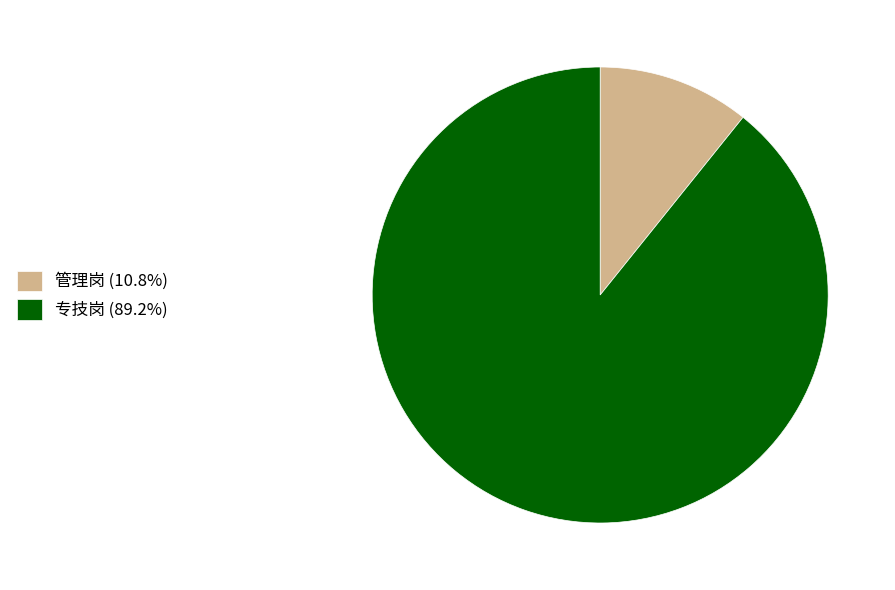

What is the ratio of the value at 管理岗 to the value at 专技岗?

0.1